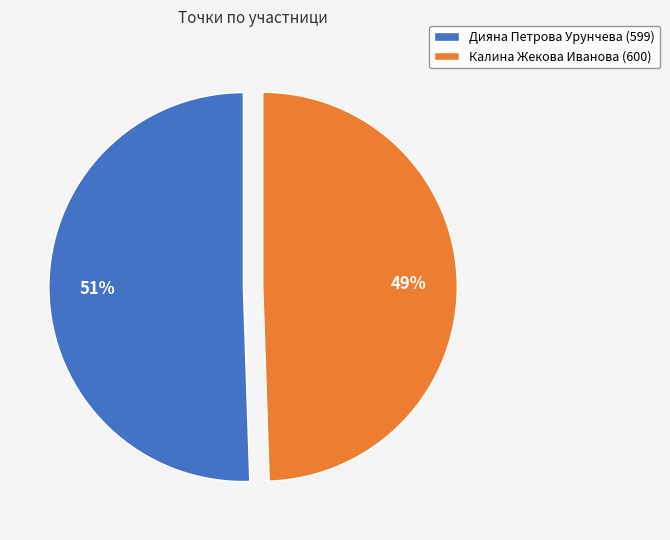

What is the largest slice in the pie chart?

Дияна Петрова Урунчева (599)